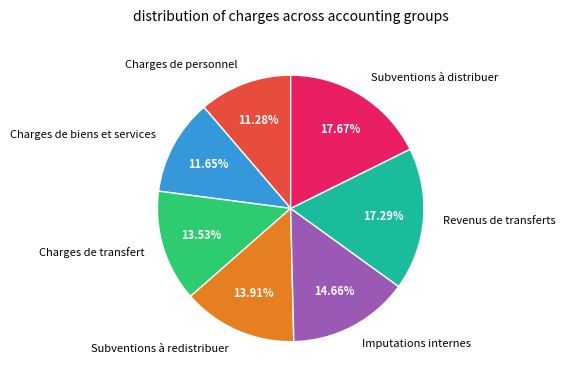

Does Charges de transfert account for over 50% of the chart?

No